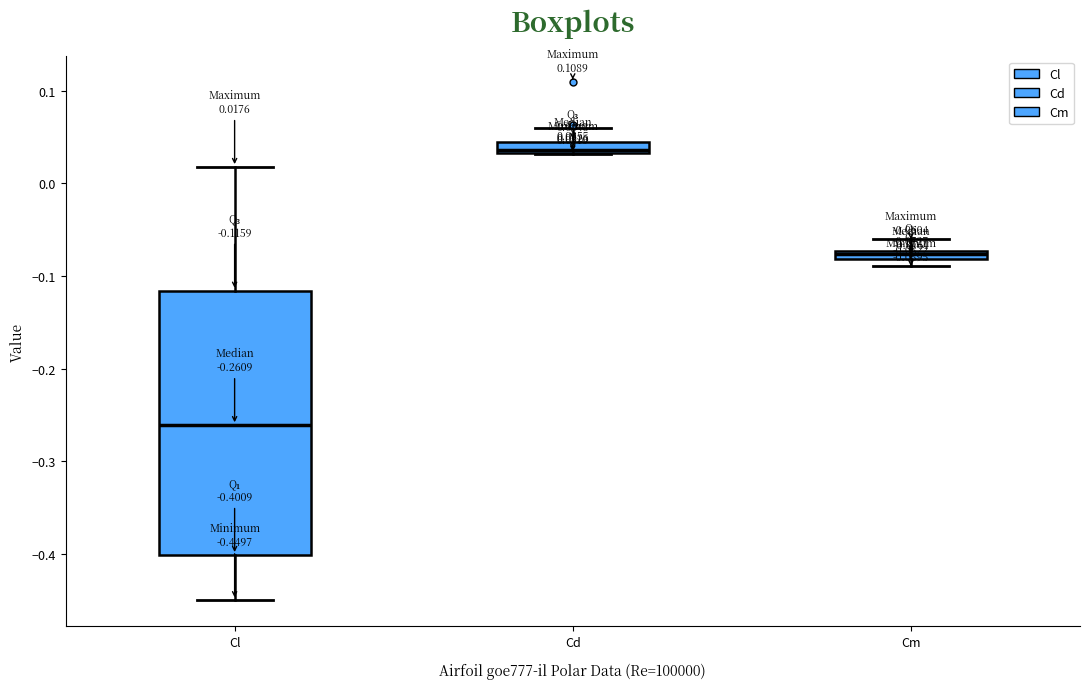

Which box's median line is the lowest?

Cl